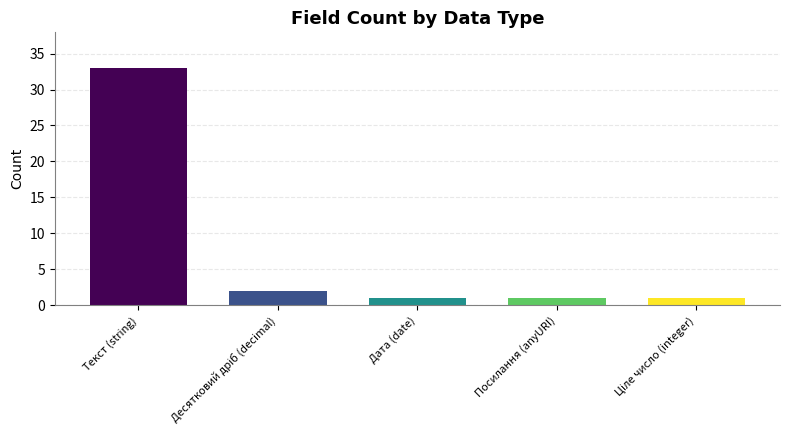

What is the sum of the values at Текст (string) and Дата (date)?

34